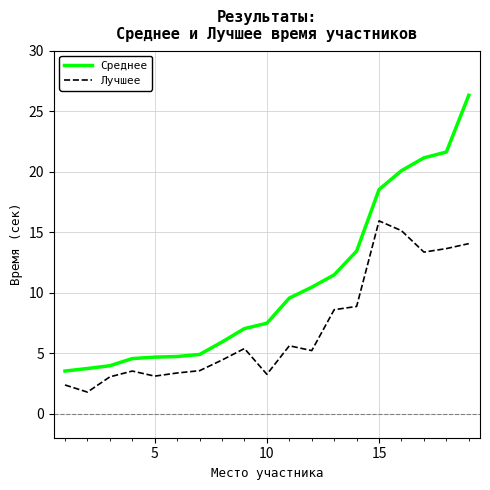

Which series has the largest total across all categories?

Среднее